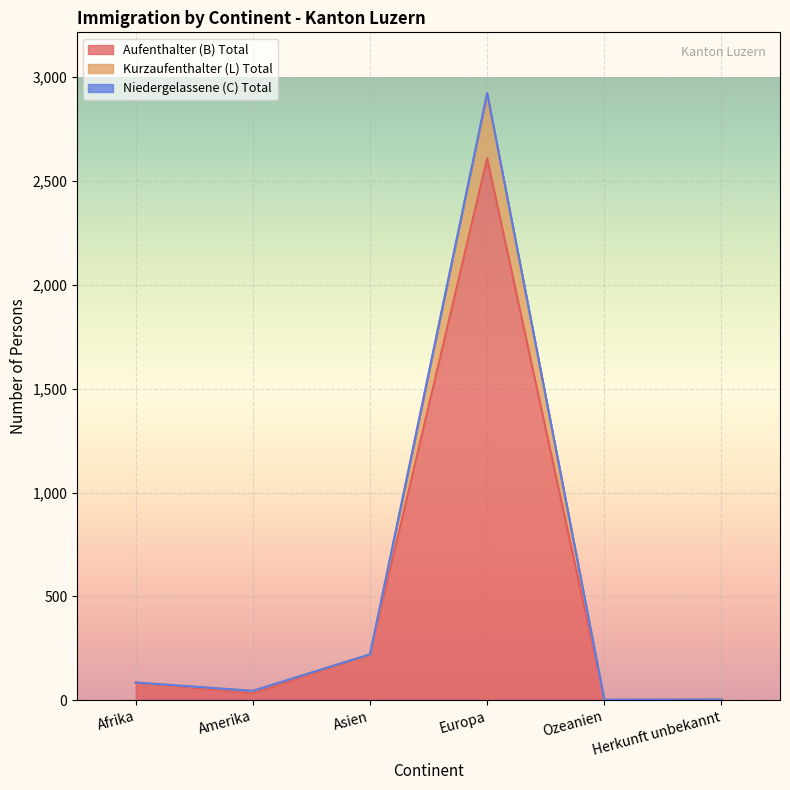

At which category is the sum across all series the highest?

Europa